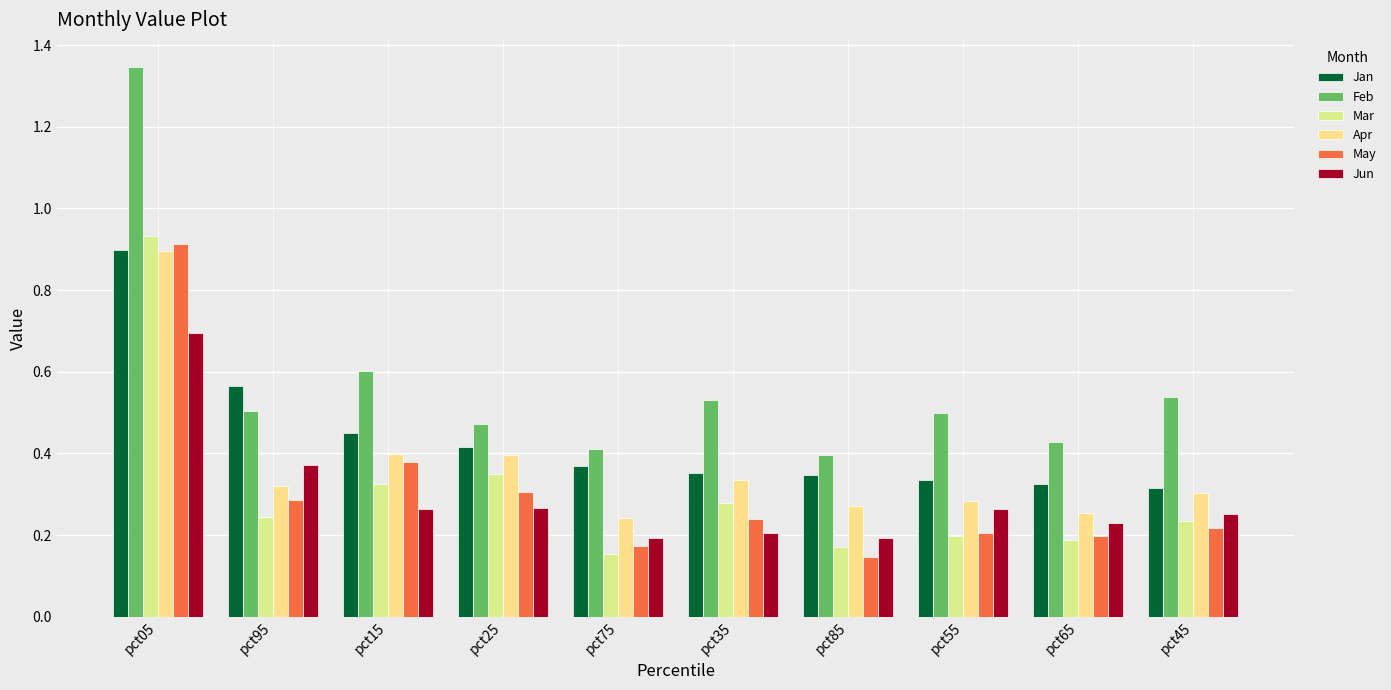

Rank the series at pct95 from lowest to highest value.

Mar, May, Apr, Jun, Feb, Jan